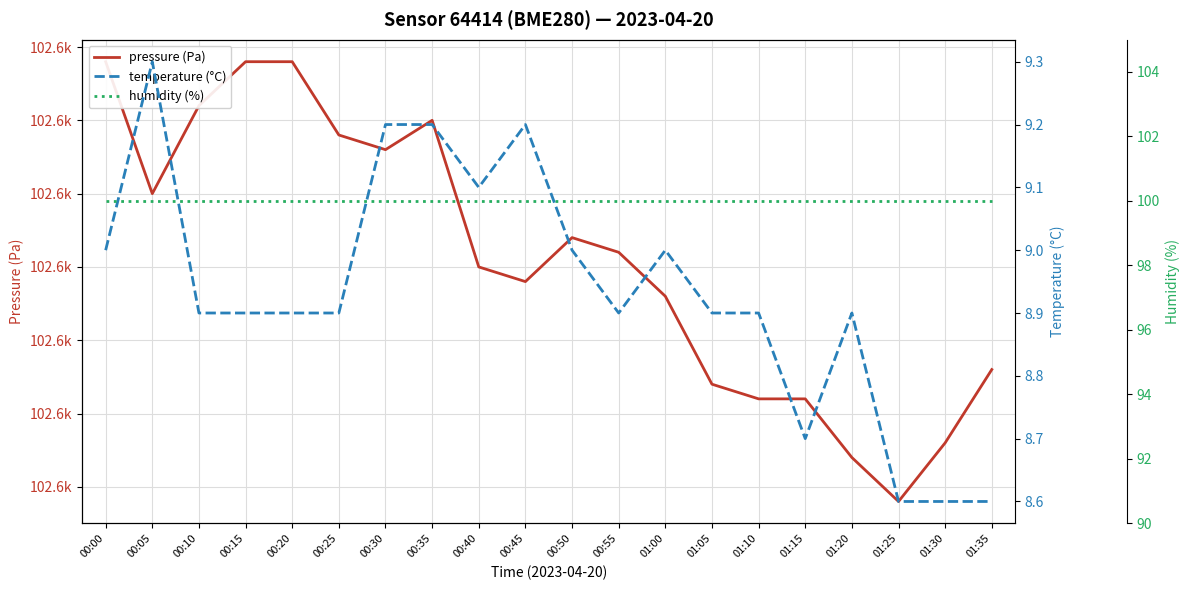

Is this an area chart (filled region under the line)?

No